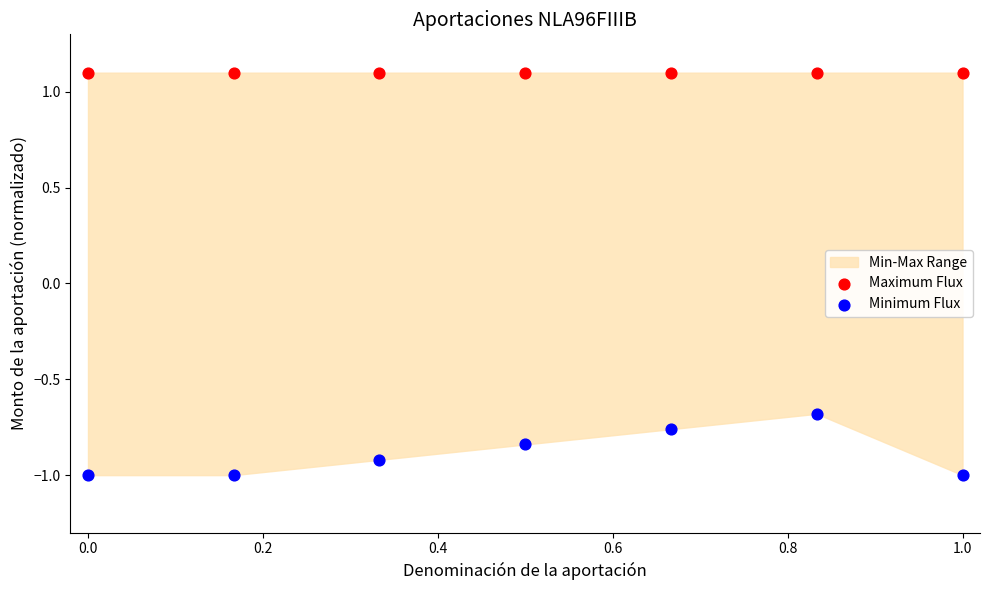

Which series contains the highest Y value?

Maximum Flux